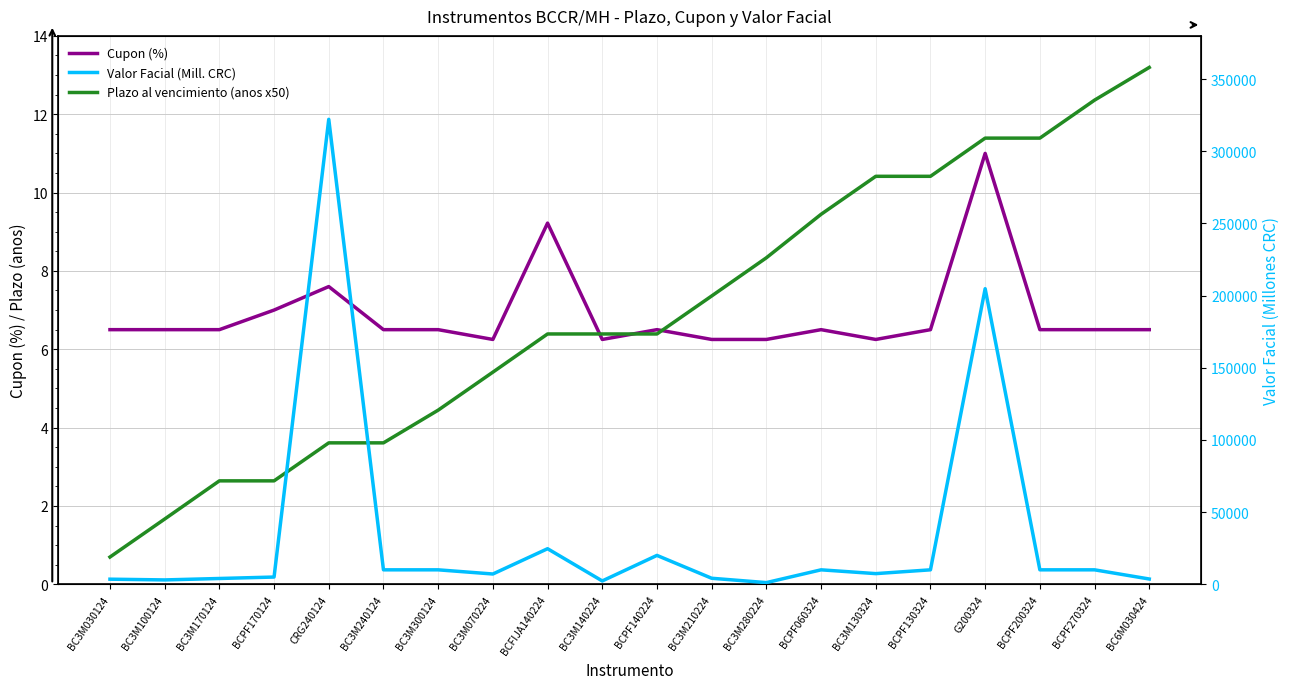

Reading right to left, extract all data points from this chart.

Cupon (%): BC6M030424=6.5	BCPF270324=6.5	BCPF200324=6.5	G200324=11.0	BCPF130324=6.5	BC3M130324=6.2	BCPF060324=6.5	BC3M280224=6.2	BC3M210224=6.2	BCPF140224=6.5	BC3M140224=6.2	BCFIJA140224=9.2	BC3M070224=6.2	BC3M300124=6.5	BC3M240124=6.5	CRG240124=7.6	BCPF170124=7.0	BC3M170124=6.5	BC3M100124=6.5	BC3M030124=6.5
Plazo al vencimiento (anos x50): BC6M030424=13.2	BCPF270324=12.4	BCPF200324=11.4	G200324=11.4	BCPF130324=10.4	BC3M130324=10.4	BCPF060324=9.4	BC3M280224=8.3	BC3M210224=7.4	BCPF140224=6.4	BC3M140224=6.4	BCFIJA140224=6.4	BC3M070224=5.4	BC3M300124=4.4	BC3M240124=3.6	CRG240124=3.6	BCPF170124=2.6	BC3M170124=2.6	BC3M100124=1.7	BC3M030124=0.7
Valor Facial (Mill. CRC): BC6M030424=3640.0	BCPF270324=10000.0	BCPF200324=10000.0	G200324=204815.0	BCPF130324=10000.0	BC3M130324=7370.5	BCPF060324=10000.0	BC3M280224=1144.0	BC3M210224=4160.0	BCPF140224=20000.0	BC3M140224=2295.0	BCFIJA140224=24632.2	BC3M070224=7111.0	BC3M300124=10000.0	BC3M240124=10000.0	CRG240124=322197.3	BCPF170124=5000.0	BC3M170124=4000.0	BC3M100124=3004.9	BC3M030124=3518.0